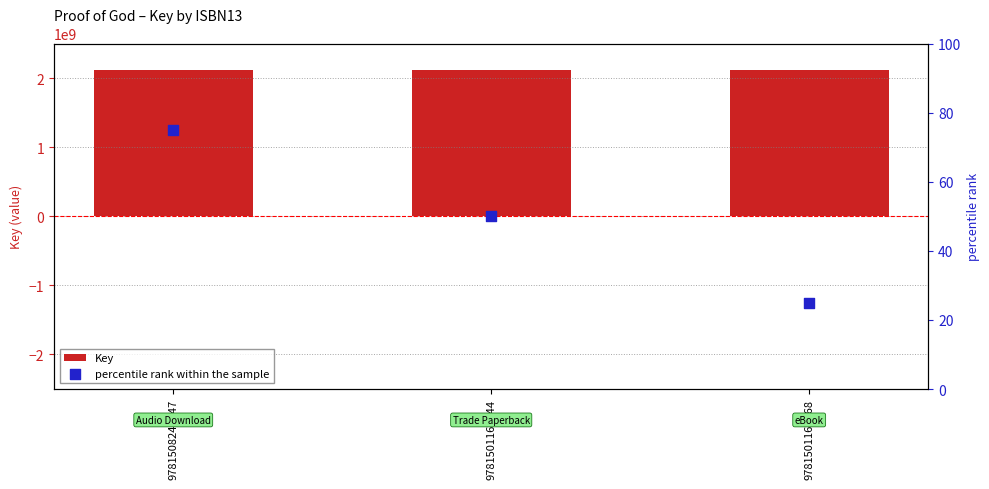

Which series contains the lowest Y value?

percentile rank within the sample